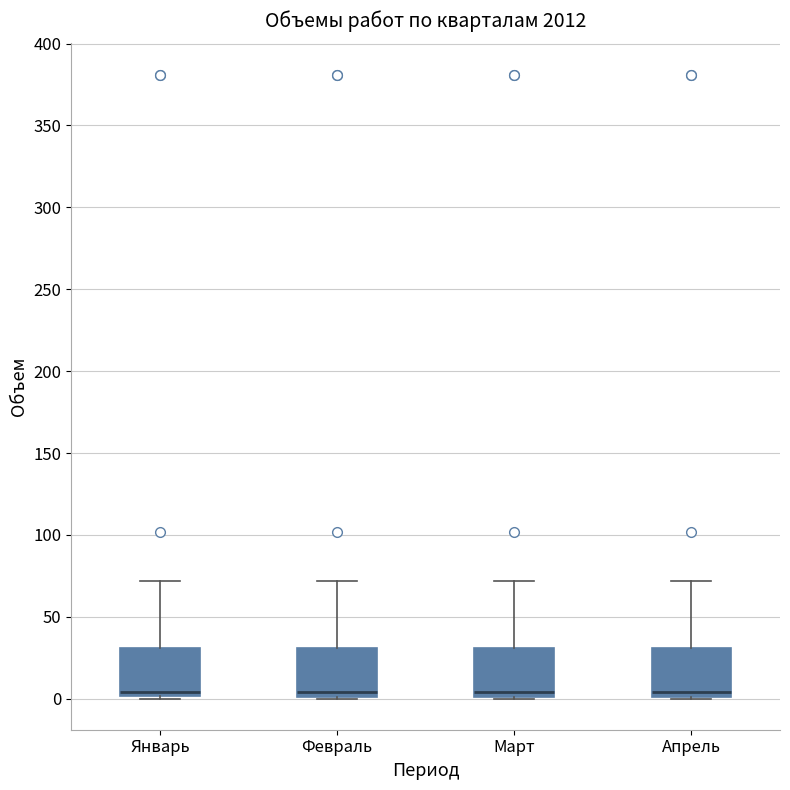

Where does the median line of the box for Февраль sit on the y-axis? The values are not printed on the chart, so give them approximately, as read against the axis.

5